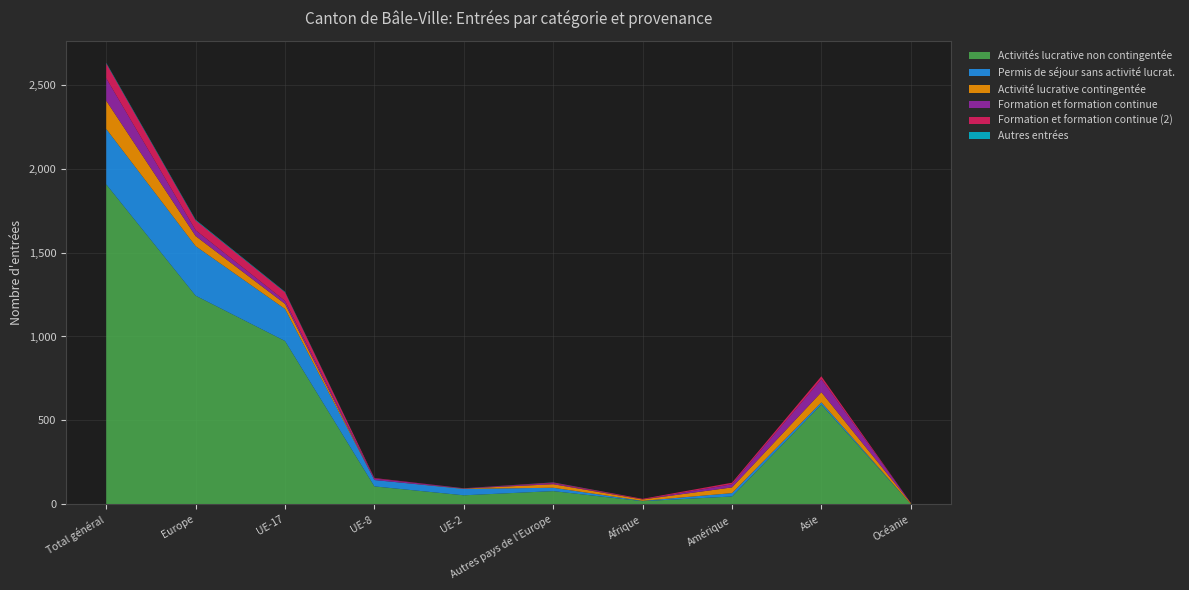

Reading left to right, transcribe all the data shown in this chart.

Activités lucrative non contingentée: Total général=1906	Europe=1243	UE-17=973	UE-8=107	UE-2=54	Autres pays de l'Europe=79	Afrique=19	Amérique=47	Asie=595	Océanie=2
Permis de séjour sans activité lucrat.: Total général=330	Europe=295	UE-17=191	UE-8=38	UE-2=38	Autres pays de l'Europe=20	Afrique=2	Amérique=20	Asie=13	Océanie=0
Activité lucrative contingentée: Total général=168	Europe=60	UE-17=30	UE-8=0	UE-2=2	Autres pays de l'Europe=21	Afrique=8	Amérique=34	Asie=60	Océanie=6
Formation et formation continue: Total général=134	Europe=35	UE-17=18	UE-8=9	UE-2=2	Autres pays de l'Europe=6	Afrique=0	Amérique=19	Asie=78	Océanie=2
Formation et formation continue (2): Total général=88	Europe=58	UE-17=51	UE-8=3	UE-2=0	Autres pays de l'Europe=4	Afrique=4	Amérique=9	Asie=17	Océanie=0
Autres entrées: Total général=4	Europe=4	UE-17=3	UE-8=0	UE-2=0	Autres pays de l'Europe=1	Afrique=0	Amérique=0	Asie=0	Océanie=0